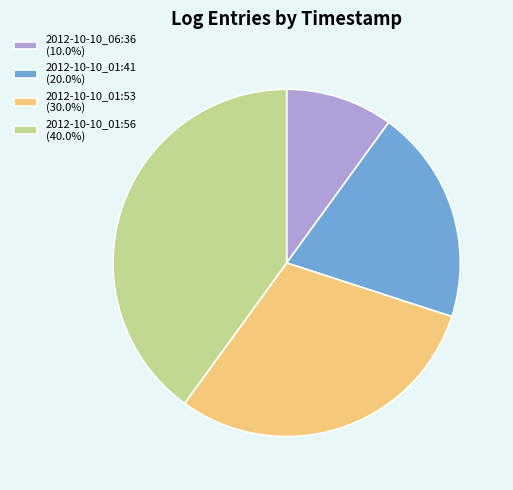

True or false: 2012-10-10_06:36 accounts for 10% of the total.

True